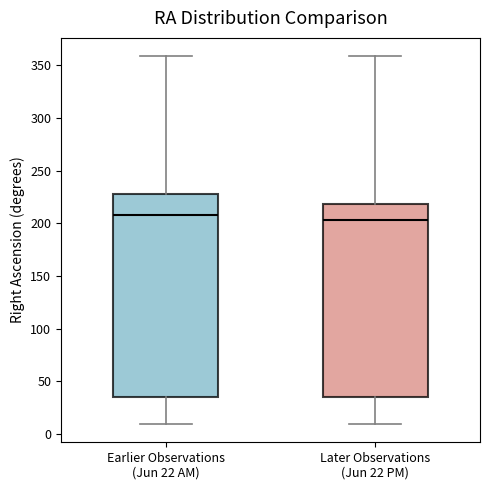

Reading left to right, transcribe this box plot: for each box, give where its median line is, the range the box spans, and where its two whiskers end, as read against the y-axis. The values are not printed on the chart, so give them approximately, as read against the axis.

Earlier Observations (Jun 22 AM): median 210, box 35 to 230, whiskers 10 to 360
Later Observations (Jun 22 PM): median 205, box 35 to 220, whiskers 10 to 360